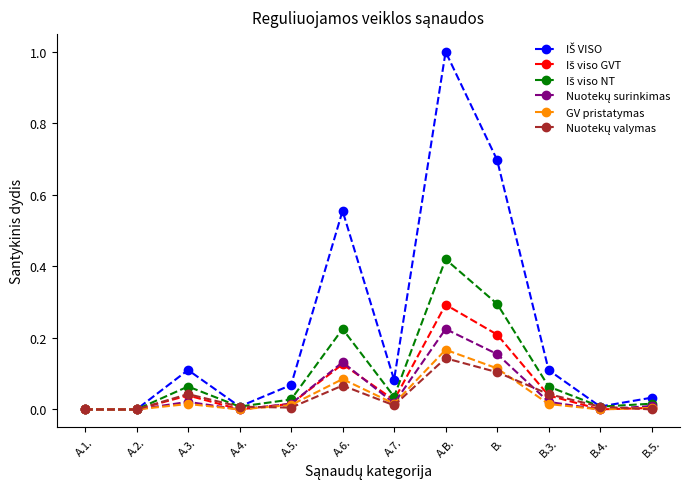

True or false: GV pristatymas has more than 1 points higher than both neighbors.

True